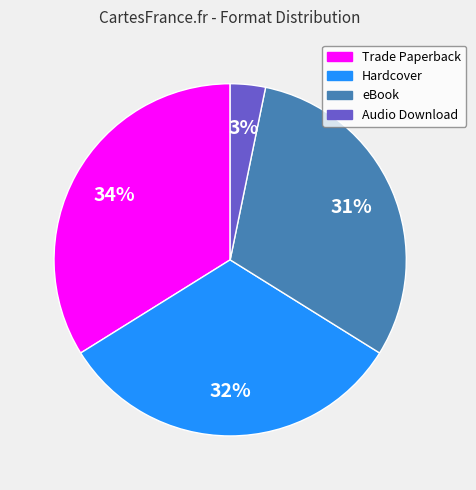

To the nearest percent, what is the average slice percentage?

25%